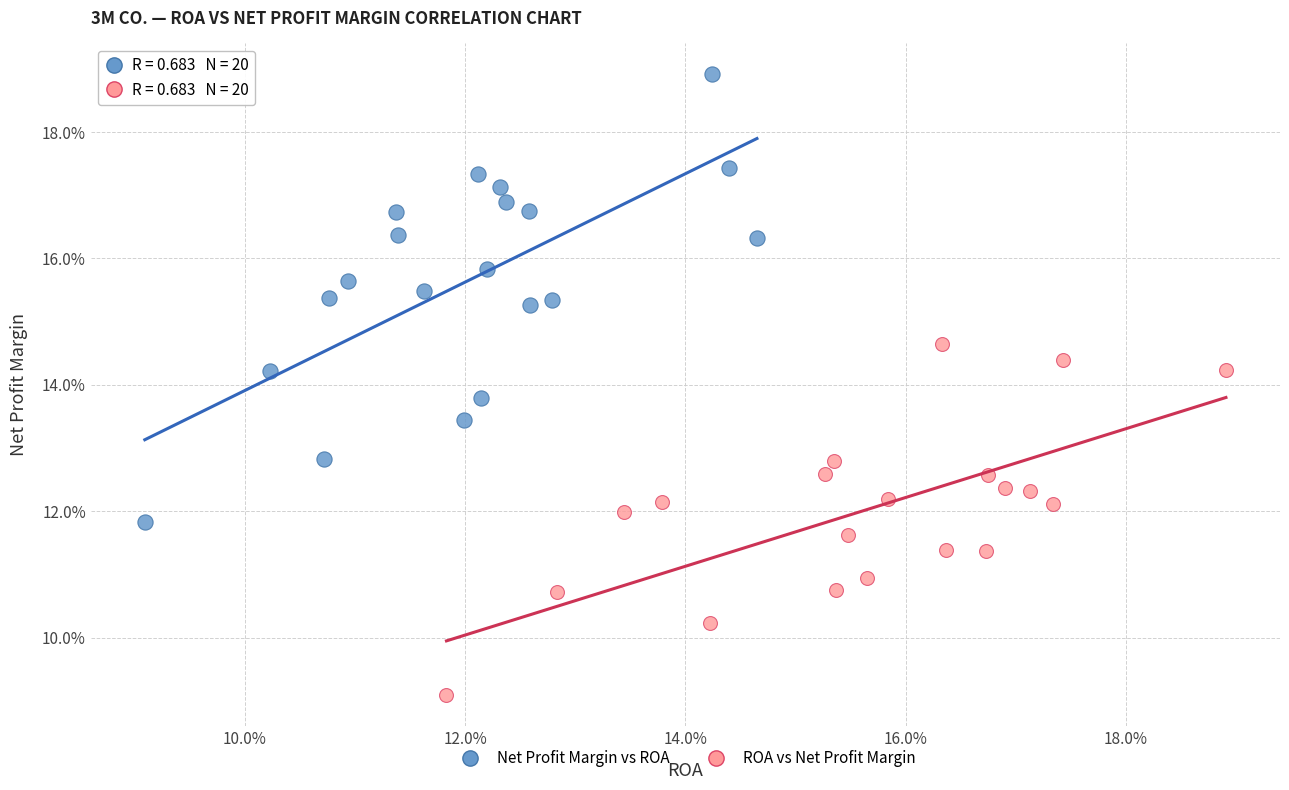

What are all the series names shown in the legend?

Net Profit Margin vs ROA, ROA vs Net Profit Margin